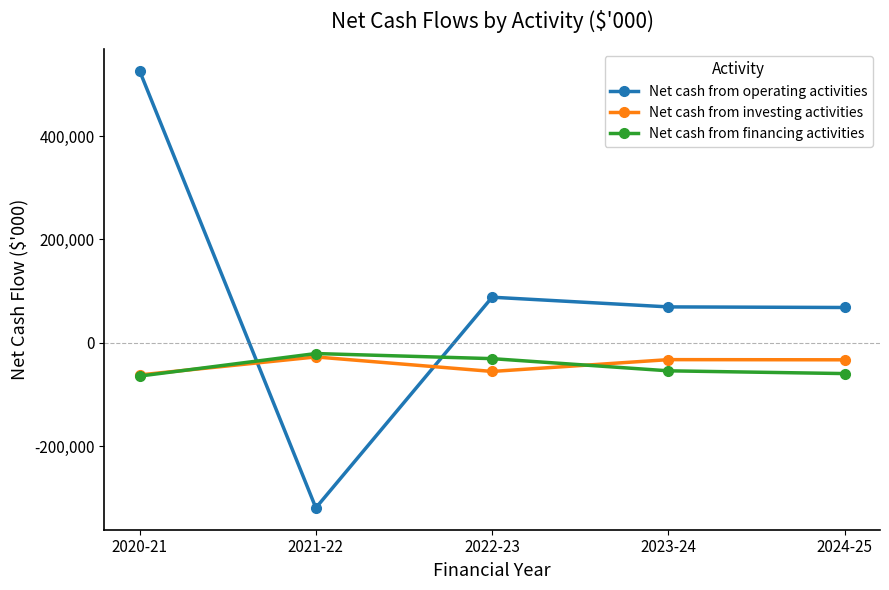

What is the smallest value displayed?

-318855